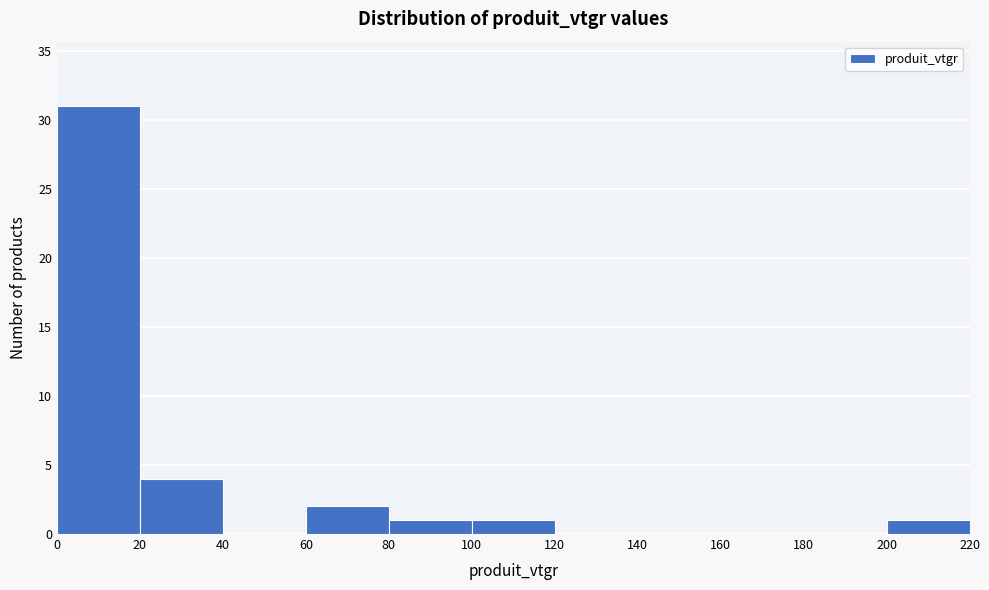

Reading left to right, list every bar in this chart as the range it spans on the x-axis followed by its height. The values are not printed on the chart, so give them approximately, as read against the axis.

0 to 20: 31
20 to 40: 4
40 to 60: 0
60 to 80: 2
80 to 100: 1
100 to 120: 1
120 to 140: 0
140 to 160: 0
160 to 180: 0
180 to 200: 0
200 to 220: 1